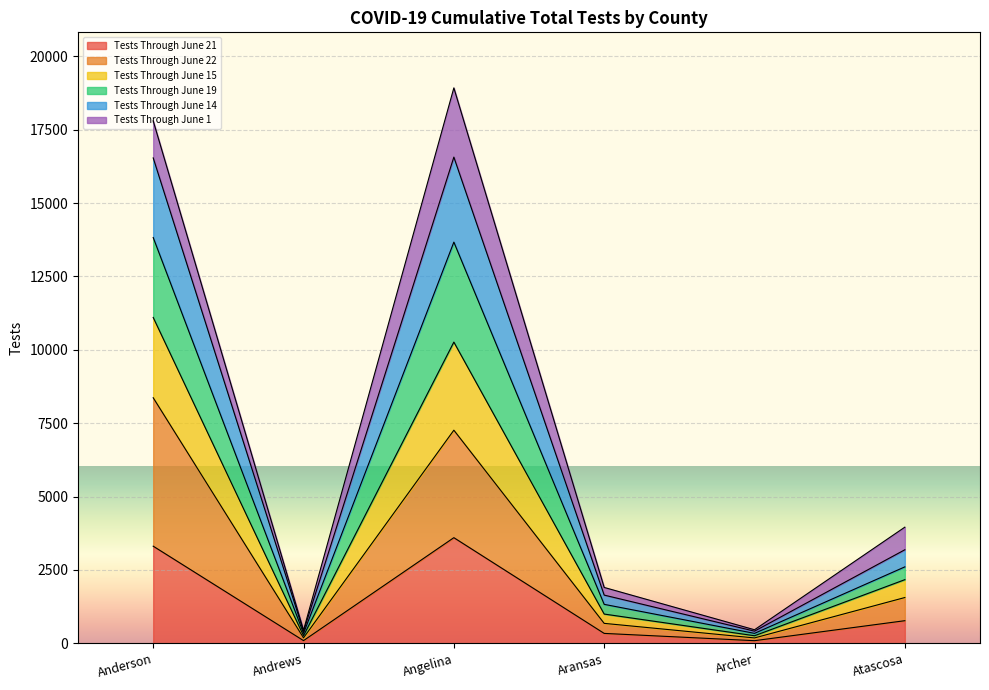

What is the total value across all series at Anderson?

17802